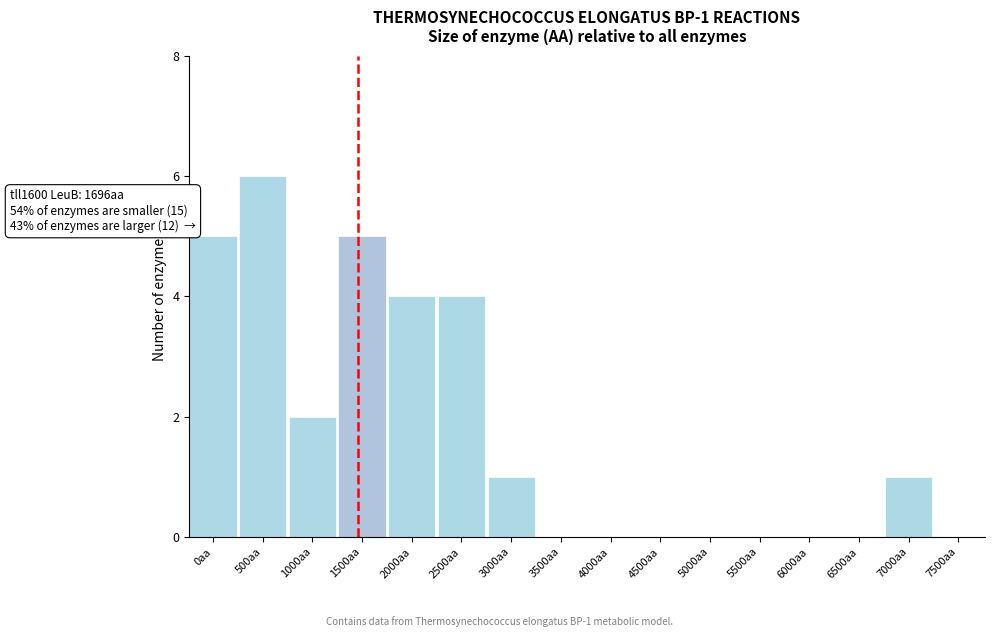

Reading left to right, list all the values displayed in this chart.

0aa=5	500aa=6	1000aa=2	1500aa=5	2000aa=4	2500aa=4	3000aa=1	3500aa=0	4000aa=0	4500aa=0	5000aa=0	5500aa=0	6000aa=0	6500aa=0	7000aa=1	7500aa=0